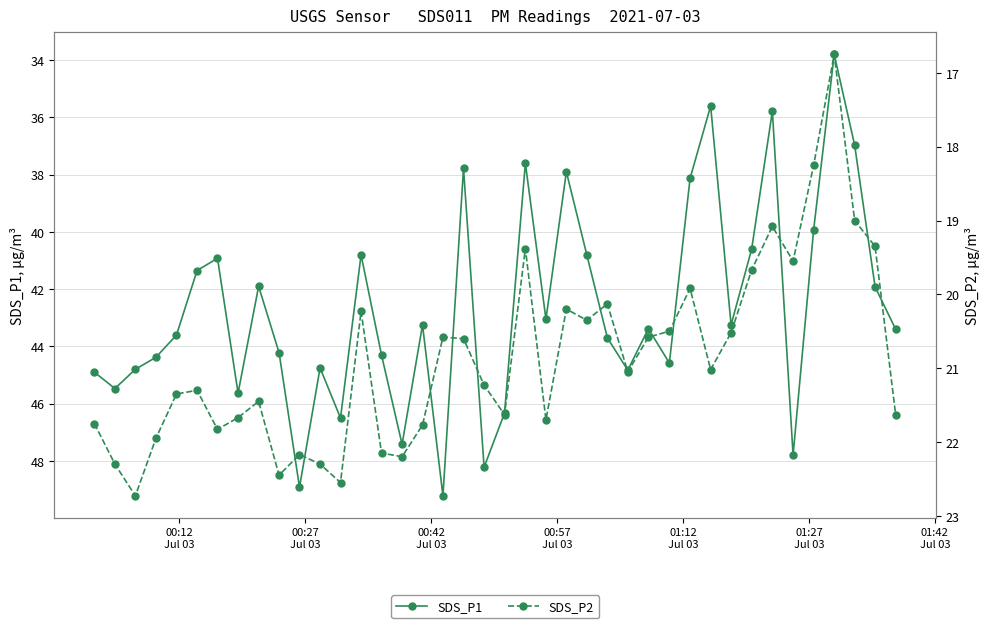

At how many categories does at least one series exceed 34?

39